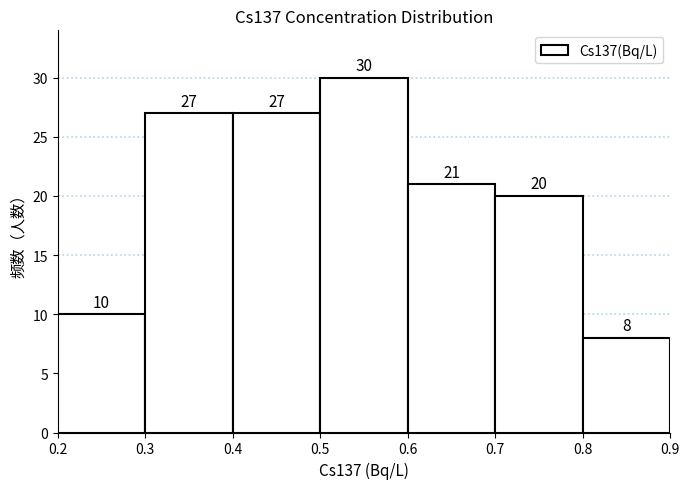

Reading left to right, list every bar in this chart as the range it spans on the x-axis followed by its height.

0.2 to 0.3: 10
0.3 to 0.4: 27
0.4 to 0.5: 27
0.5 to 0.6: 30
0.6 to 0.7: 21
0.7 to 0.8: 20
0.8 to 0.9: 8